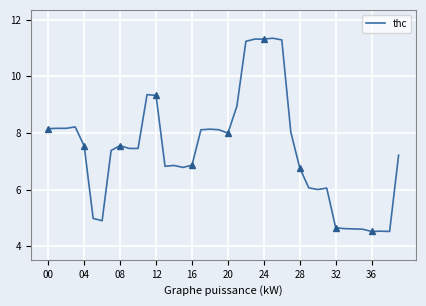

What is the value of the 40th point from the left?

7.2